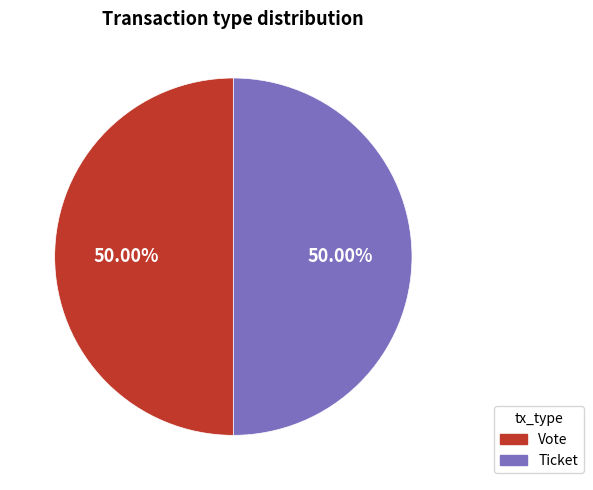

To the nearest percent, what is the combined percentage of Vote and Ticket?

100%